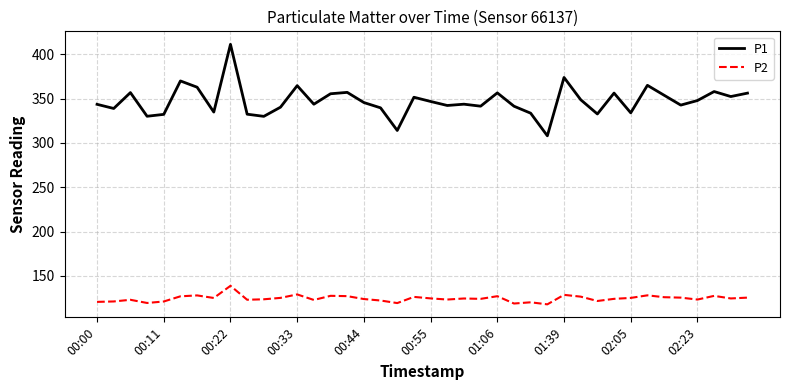

Which series has the widest spread of values?

P1